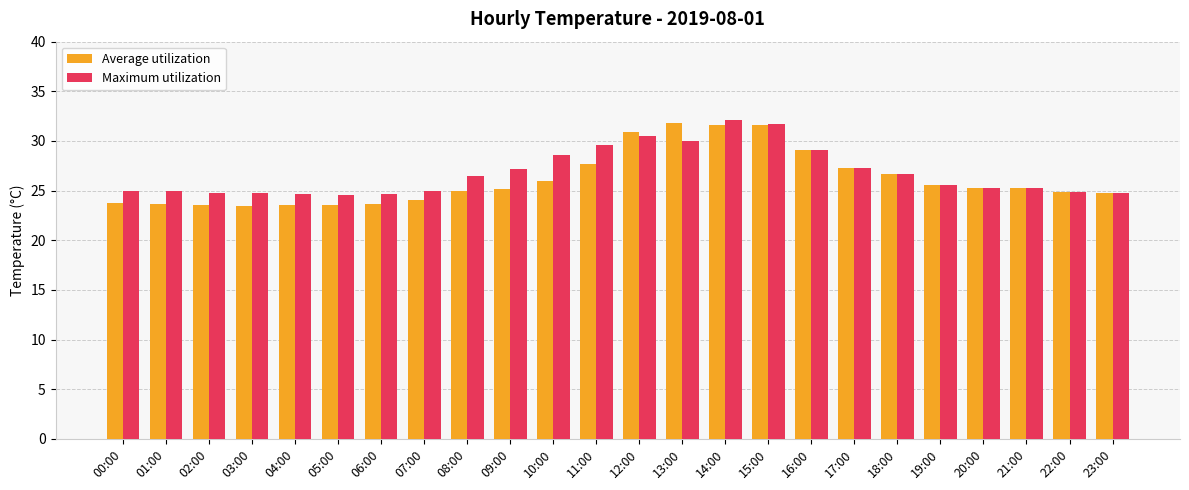

What is the difference between the second highest and minimum values in the Average utilization series?

8.1